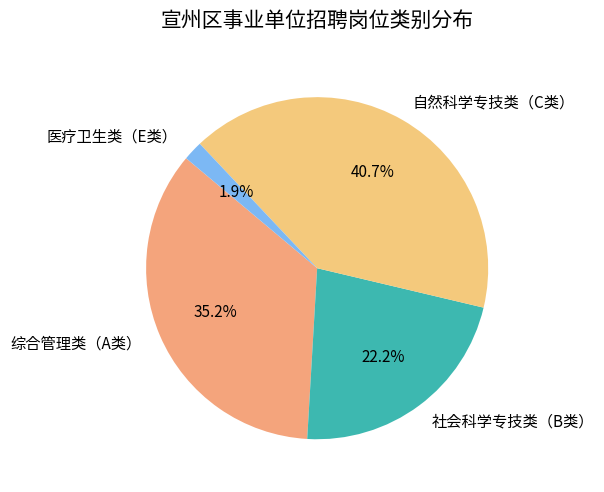

Rank the categories by value from lowest to highest.

医疗卫生类（E类）, 社会科学专技类（B类）, 综合管理类（A类）, 自然科学专技类（C类）